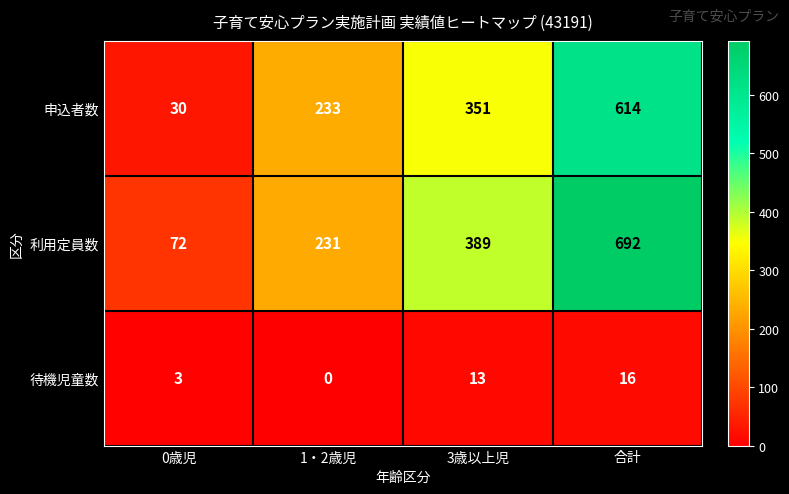

What is the difference between the highest and lowest values at 1・2歳児?

233